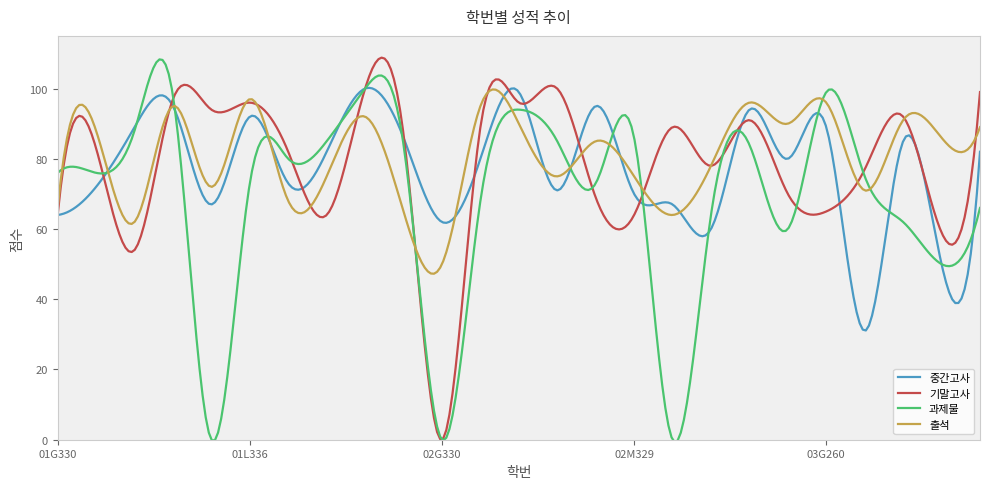

True or false: 기말고사 and 중간고사 intersect in this chart.

True